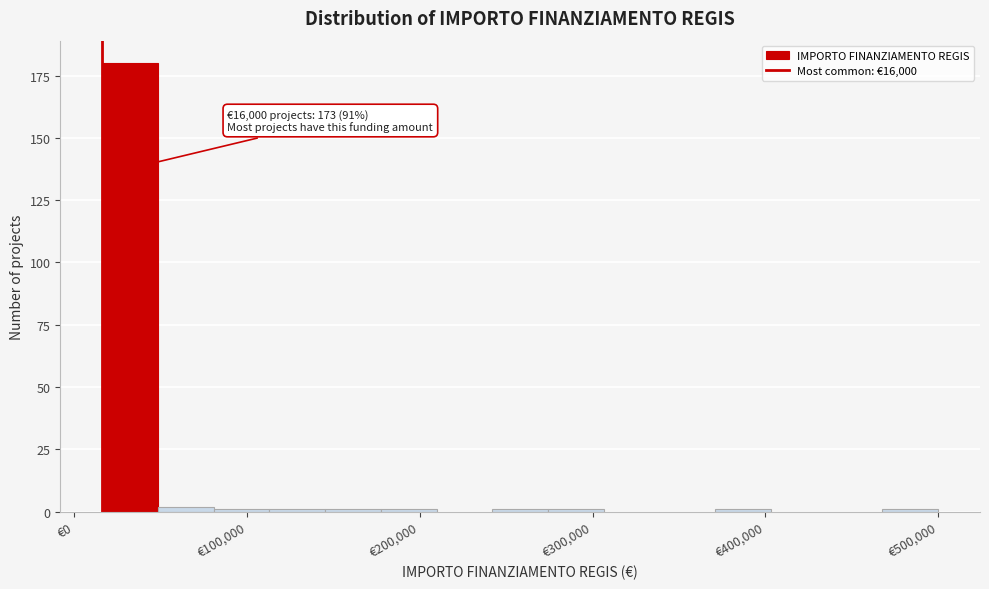

Around what value on the x-axis is the tallest bar? Give the approximate position of its centre, as read against the axis.

30000